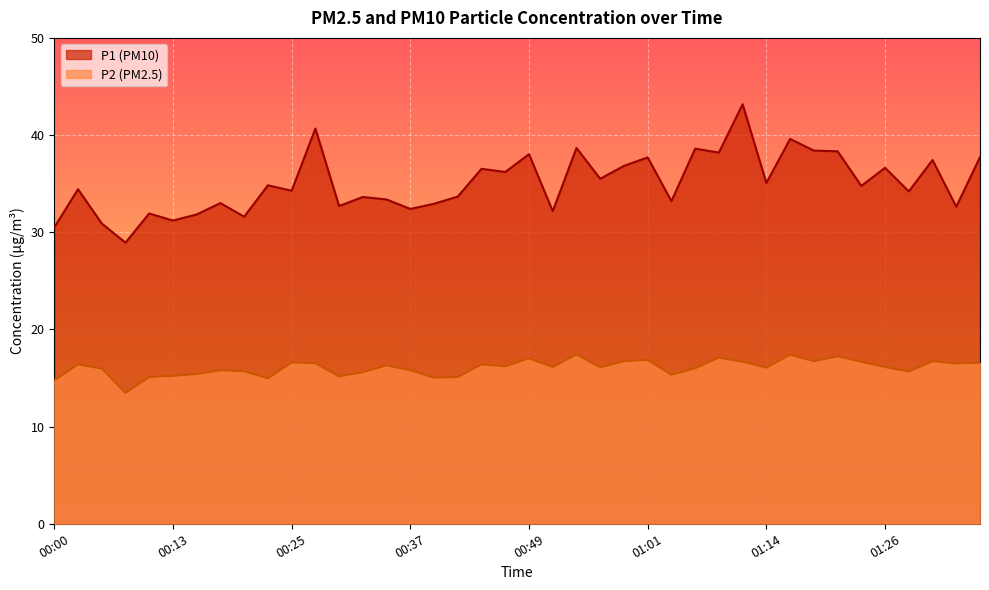

How many lines are shown in the chart?

2